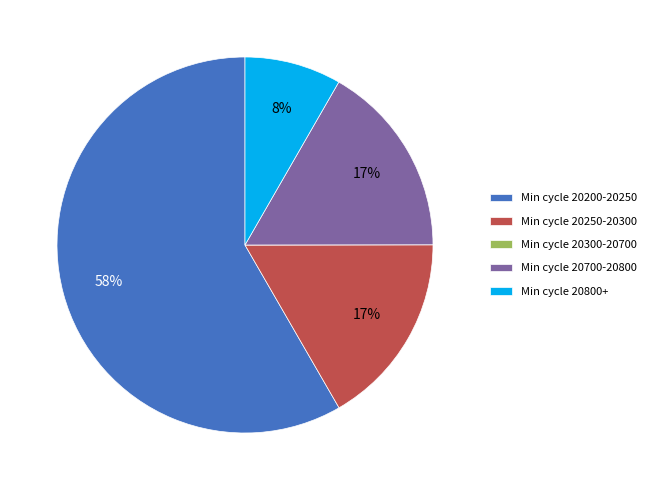

Between Min cycle 20700-20800 and Min cycle 20200-20250, which is larger?

Min cycle 20200-20250